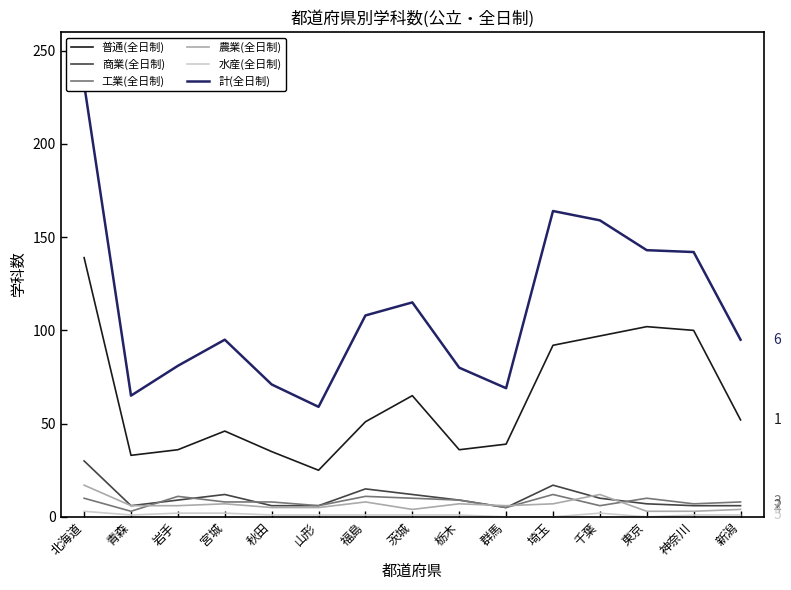

Reading left to right, what are all the values shown in this chart?

普通(全日制): 北海道=139	青森=33	岩手=36	宮城=46	秋田=35	山形=25	福島=51	茨城=65	栃木=36	群馬=39	埼玉=92	千葉=97	東京=102	神奈川=100	新潟=52
商業(全日制): 北海道=30	青森=6	岩手=9	宮城=12	秋田=6	山形=6	福島=15	茨城=12	栃木=9	群馬=5	埼玉=17	千葉=10	東京=7	神奈川=6	新潟=6
工業(全日制): 北海道=10	青森=3	岩手=11	宮城=8	秋田=8	山形=6	福島=11	茨城=10	栃木=9	群馬=5	埼玉=12	千葉=6	東京=10	神奈川=7	新潟=8
農業(全日制): 北海道=17	青森=6	岩手=6	宮城=7	秋田=5	山形=5	福島=8	茨城=4	栃木=7	群馬=6	埼玉=7	千葉=12	東京=3	神奈川=3	新潟=4
水産(全日制): 北海道=3	青森=1	岩手=2	宮城=2	秋田=1	山形=1	福島=1	茨城=1	栃木=1	群馬=0	埼玉=0	千葉=2	東京=0	神奈川=1	新潟=1
計(全日制): 北海道=232	青森=65	岩手=81	宮城=95	秋田=71	山形=59	福島=108	茨城=115	栃木=80	群馬=69	埼玉=164	千葉=159	東京=143	神奈川=142	新潟=95